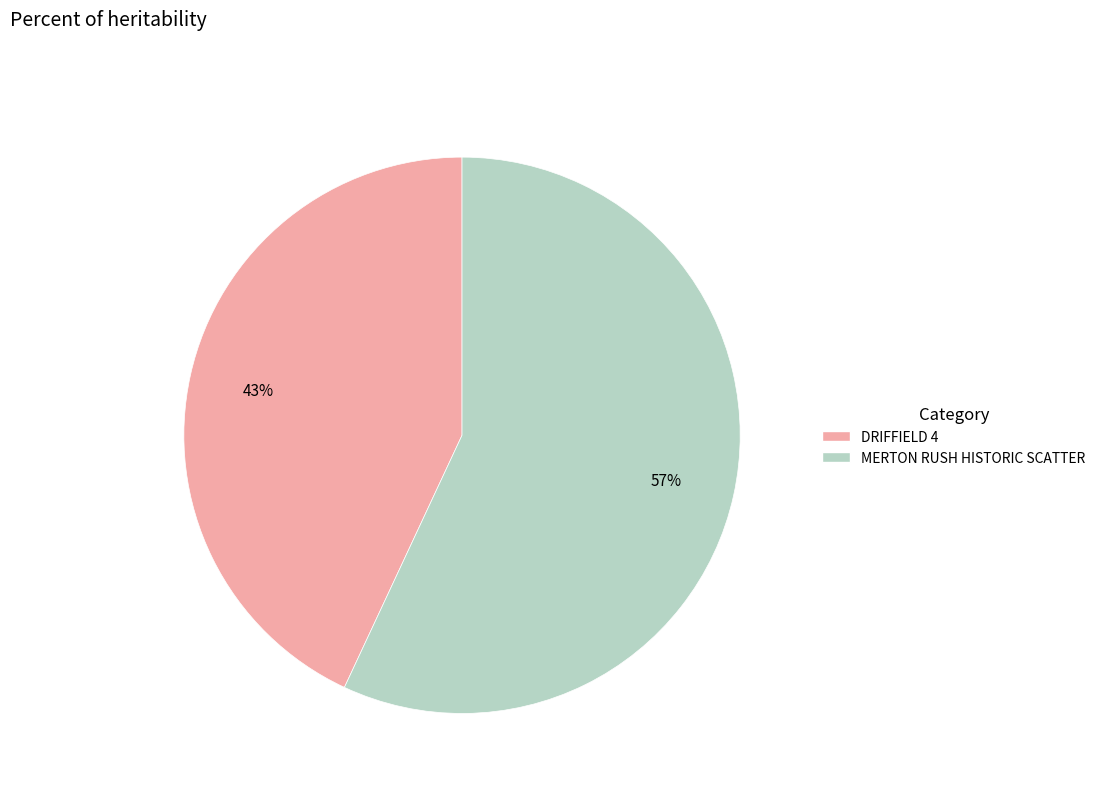

What is the majority slice?

MERTON RUSH HISTORIC SCATTER